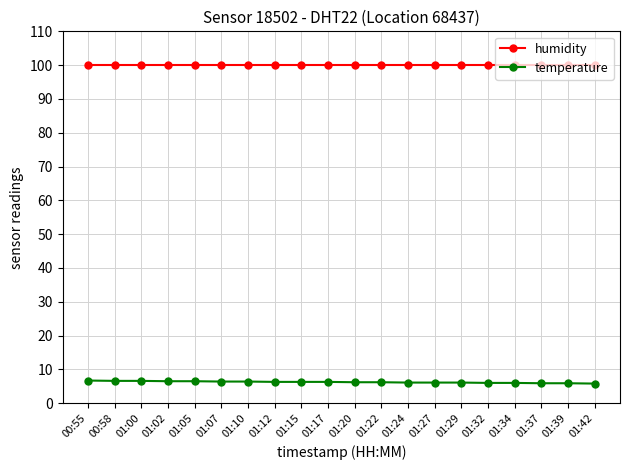

Rank the series by their maximum value, from highest to lowest.

humidity, temperature